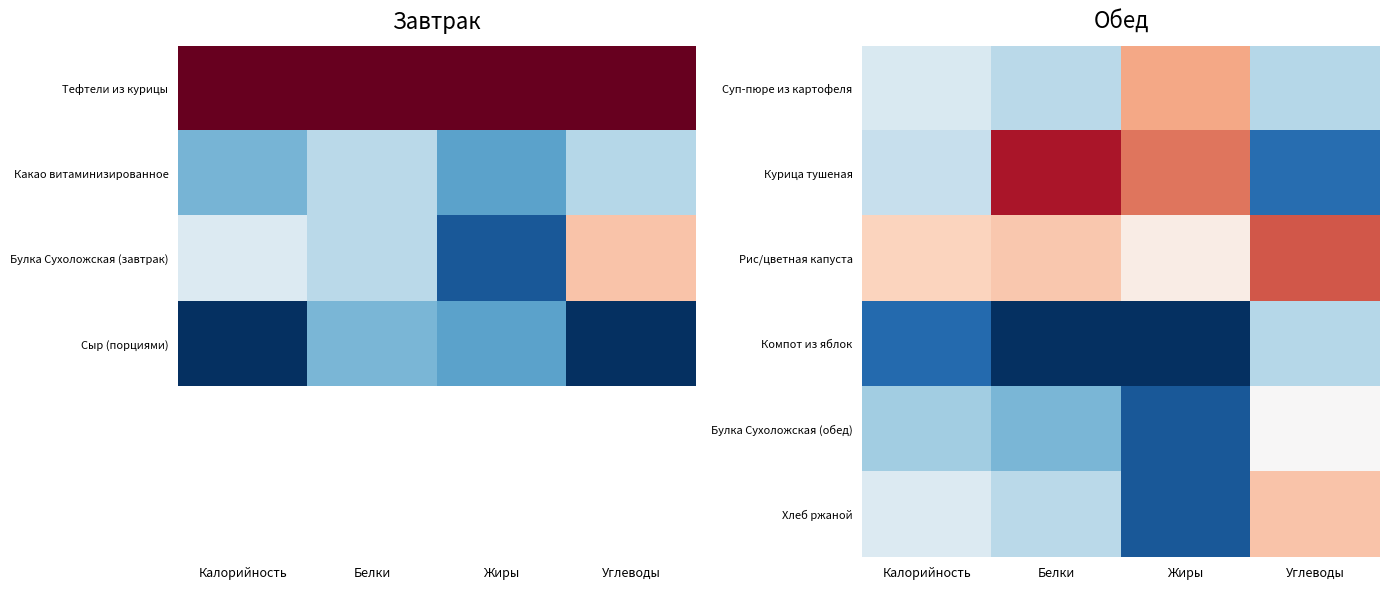

The value of Хлеб ржаной at Углеводы is 0.6. True or false?

True